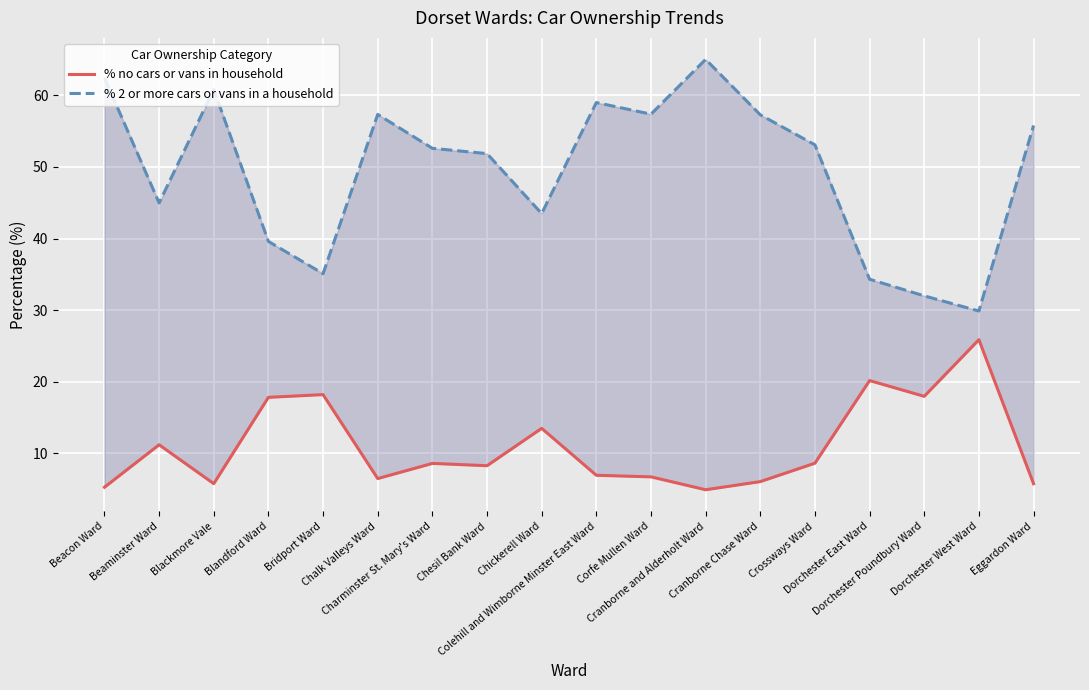

What is the sum of all % 2 or more cars or vans in a household values?

892.1